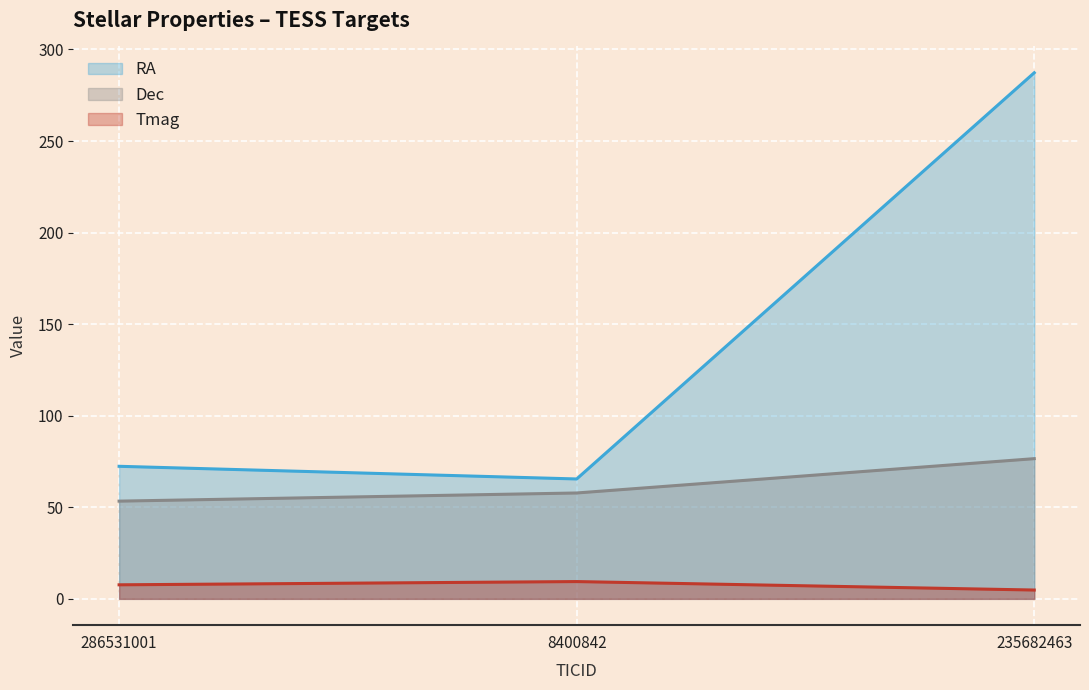

Is it true that Dec equals 27.1 at 286531001?

False